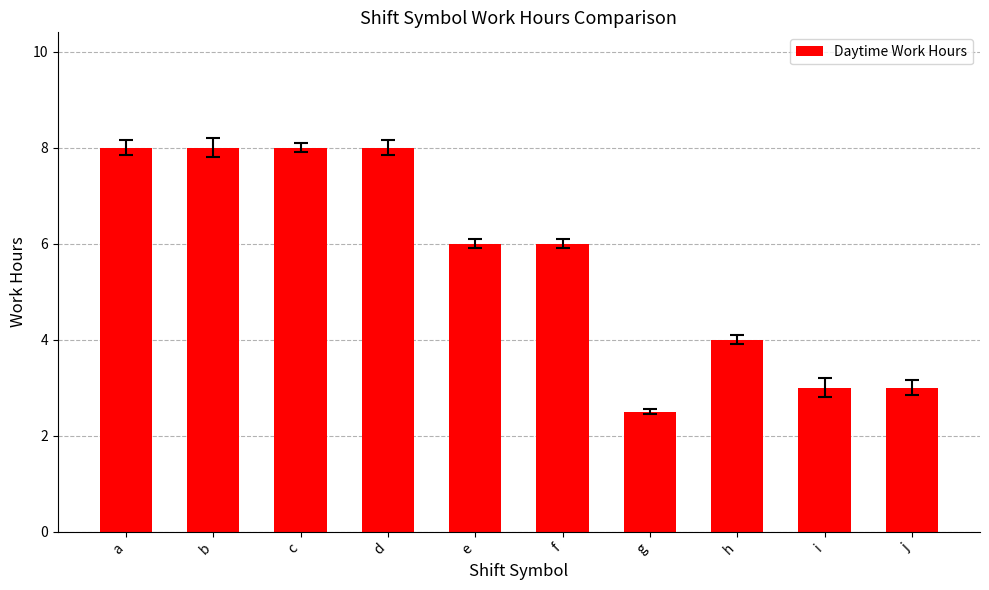

Which label corresponds to the smallest value in the chart?

g